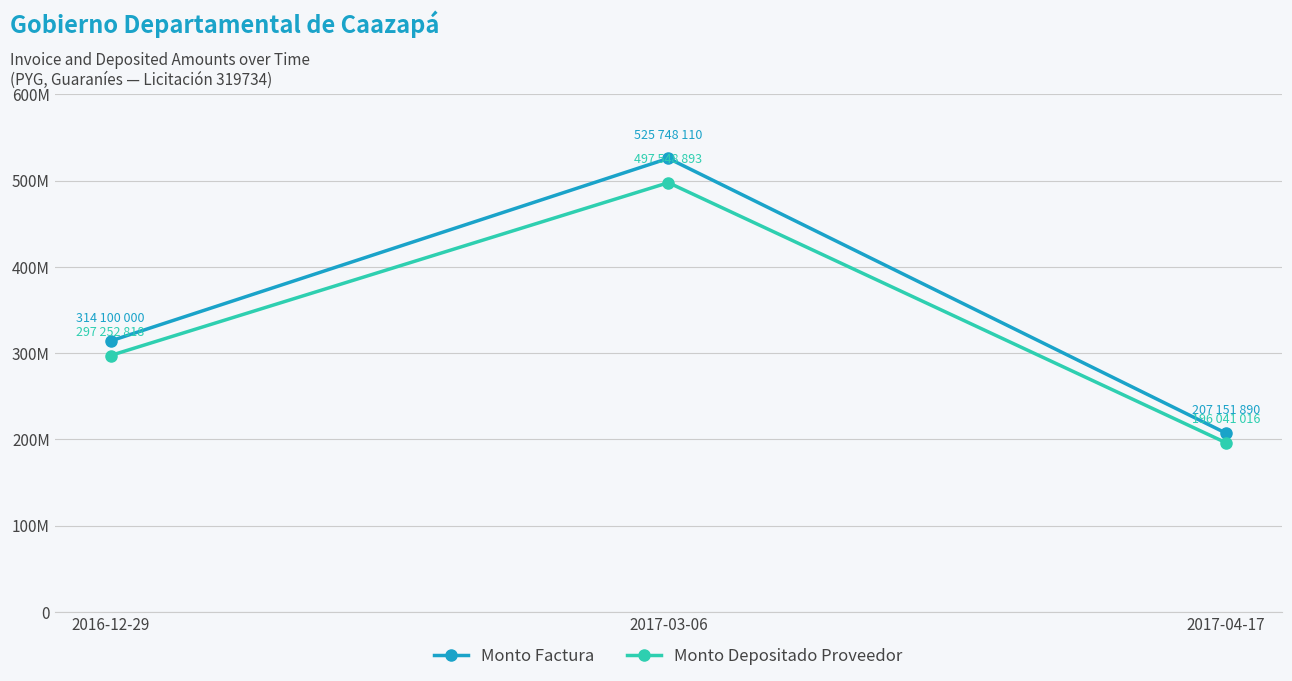

What is the sum of all Monto Factura values?

1047000000